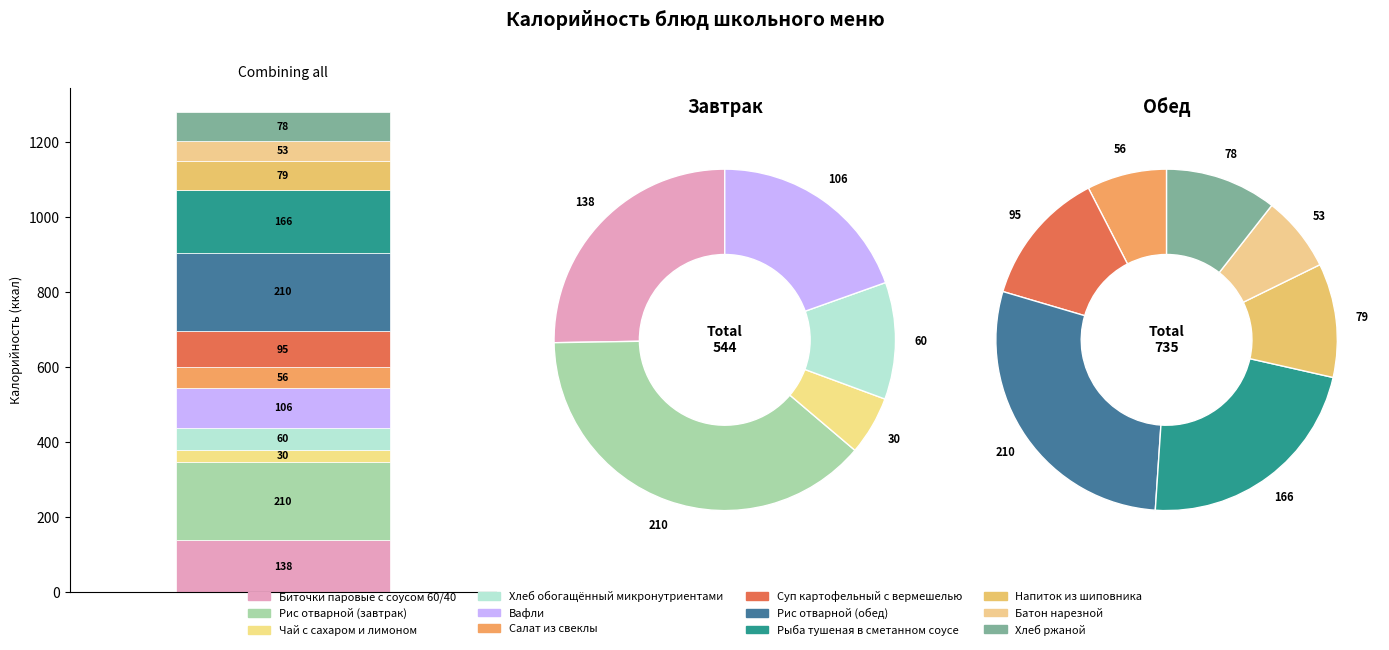

How much of the chart is everything except Вафли?

91.7%